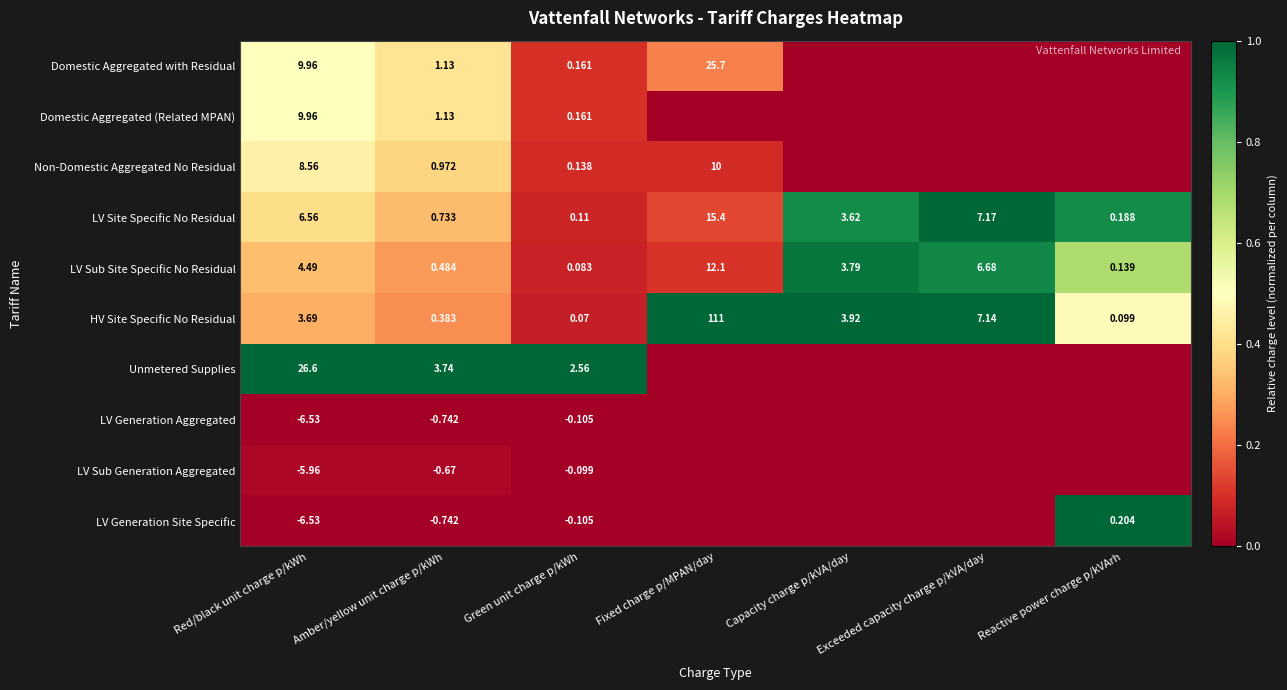

How many distinct data groups are displayed?

10